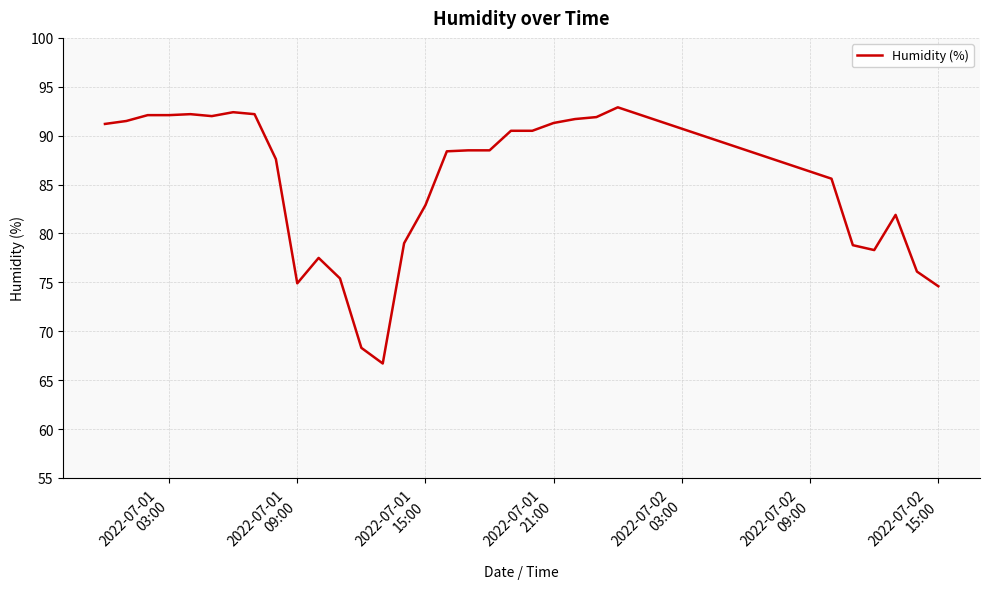

What is the difference between the maximum and minimum values?

26.2